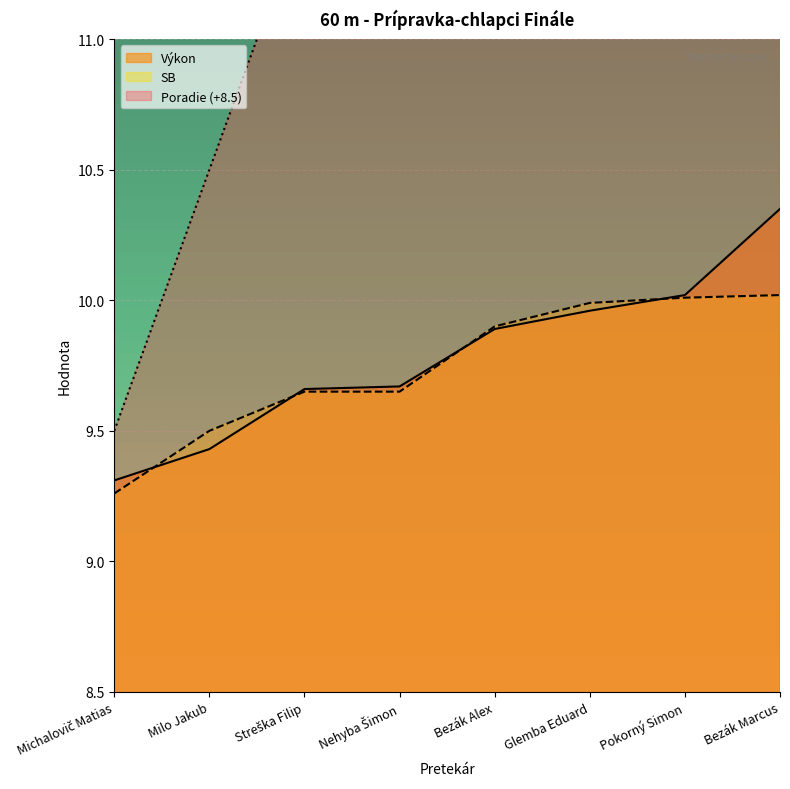

What is the sum of all SB values?

78.0